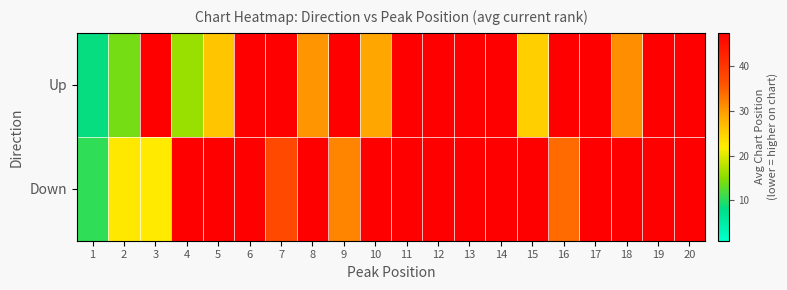

What is the difference between the highest and lowest values at 16?

13.5